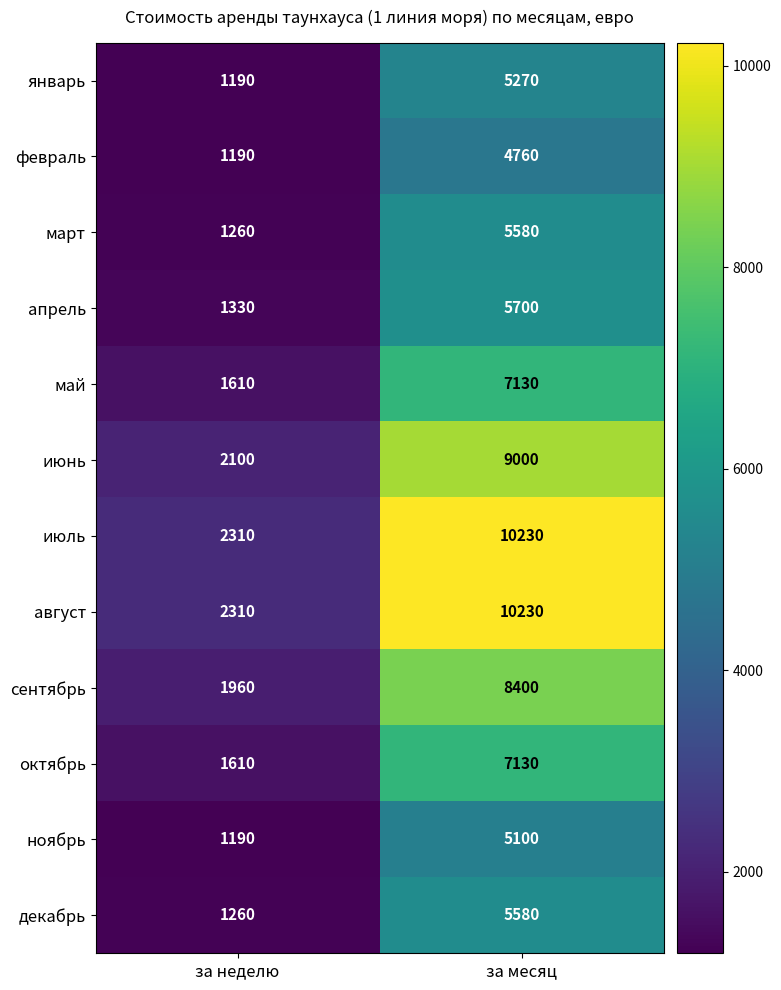

How many data points does each series have?

2